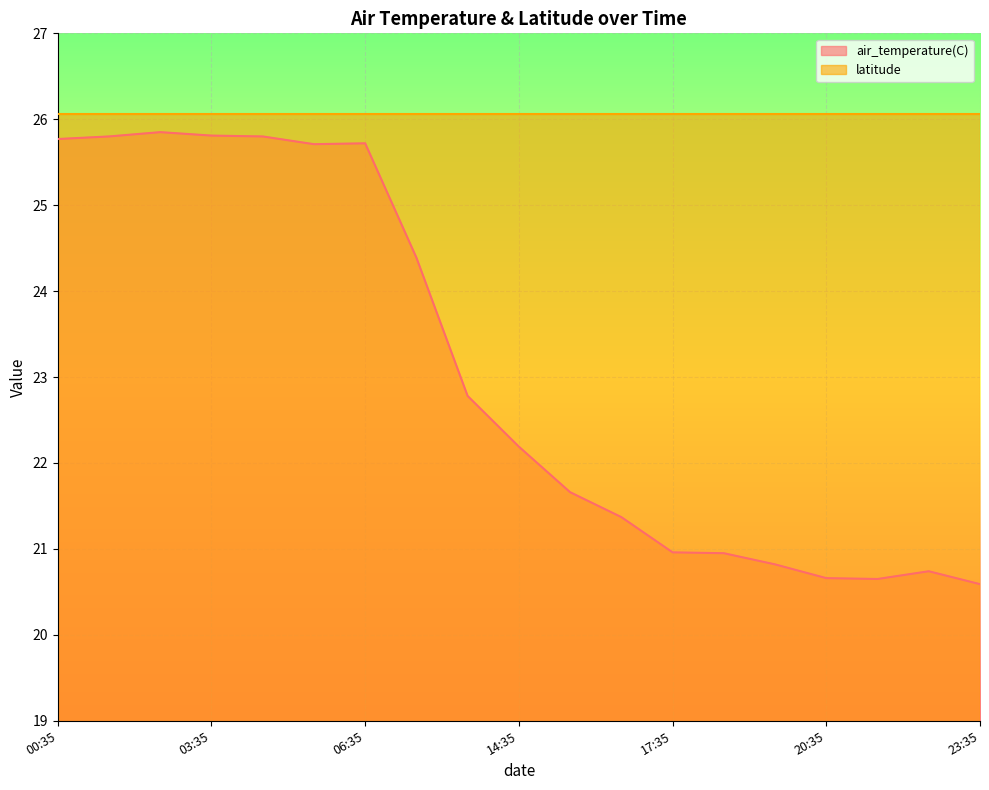

True or false: latitude and air_temperature(C) cross at least once.

False